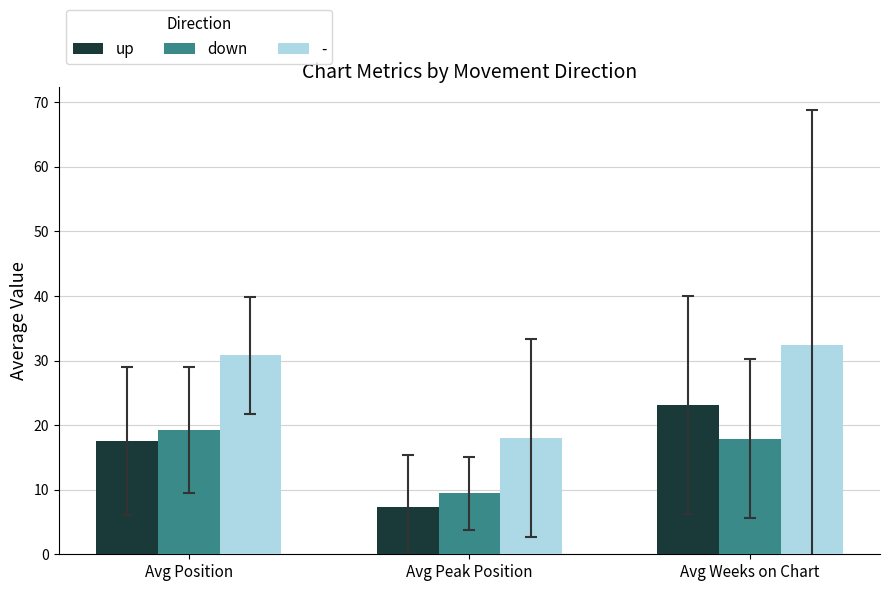

What is the total value across all series at Avg Weeks on Chart?

73.5